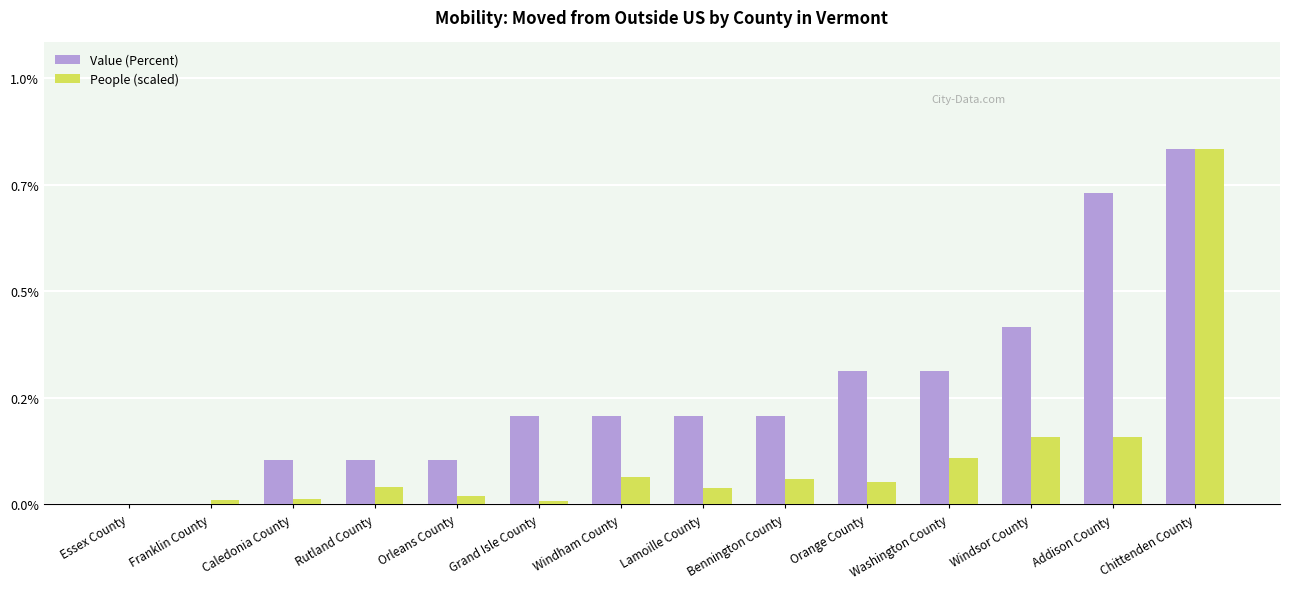

What are all the series names shown in the legend?

Value (Percent), People (scaled)